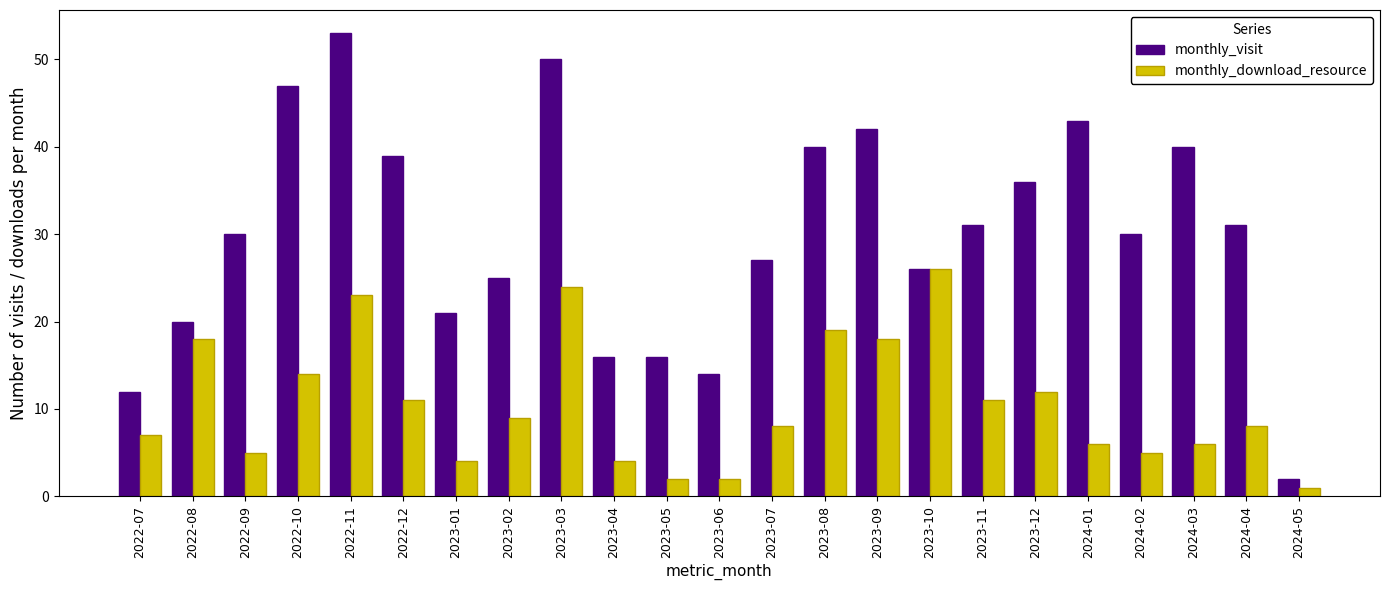

Rank the series by their maximum value, from lowest to highest.

monthly_download_resource, monthly_visit